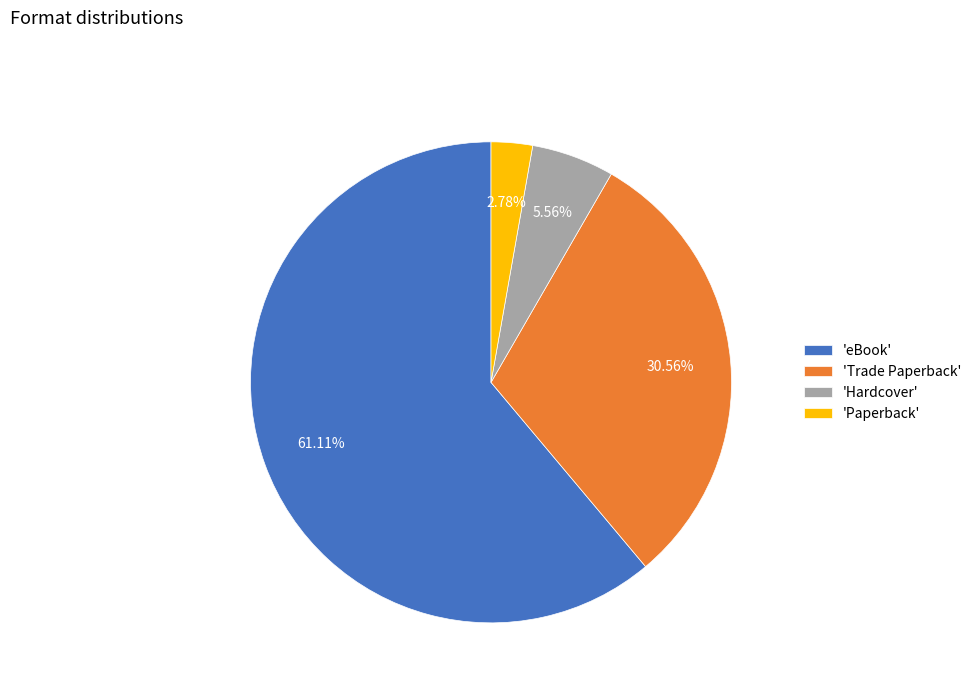

Is the sum of 'eBook' and 'Hardcover' greater than half?

Yes